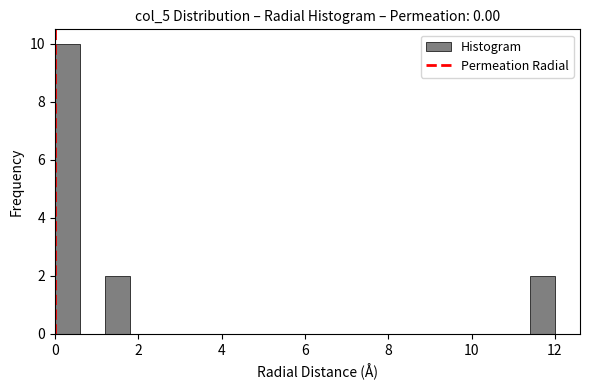

Read against the x-axis, roughly where is the centre of the tallest bar?

0.4